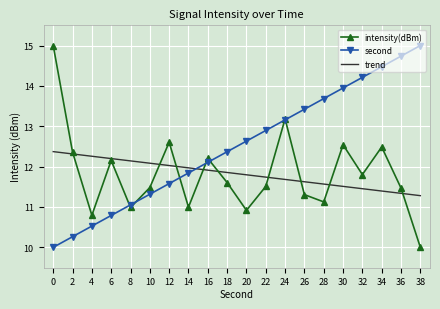

What is the total value across all series at 0?

37.4